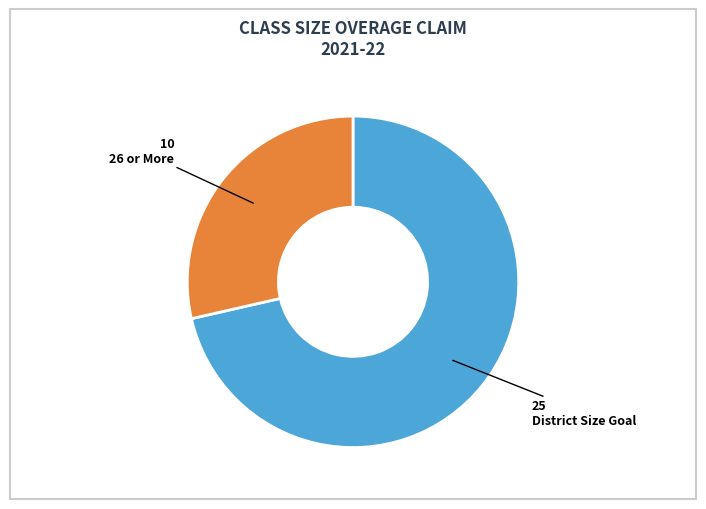

Which category has the smallest portion of the pie?

26 or More